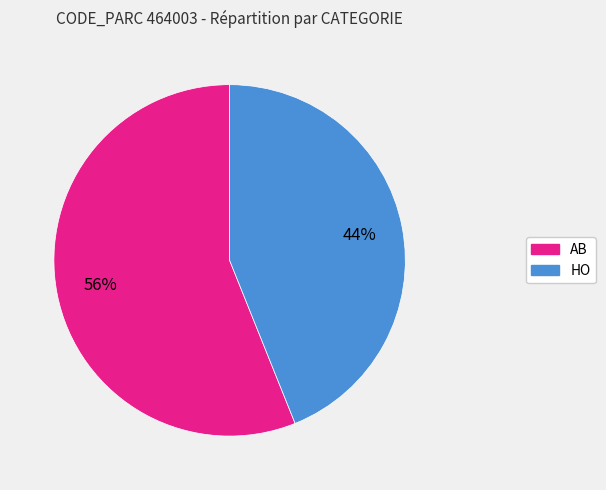

To the nearest percent, what is the combined percentage of HO and AB?

100%